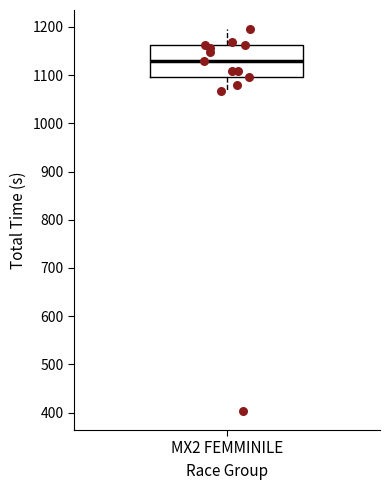

Transcribe this box plot: give where the median line is, the range the box spans, and where the two whiskers end, as read against the y-axis. The values are not printed on the chart, so give them approximately, as read against the axis.

median 1130, box 1100 to 1160, whiskers 1070 to 1200